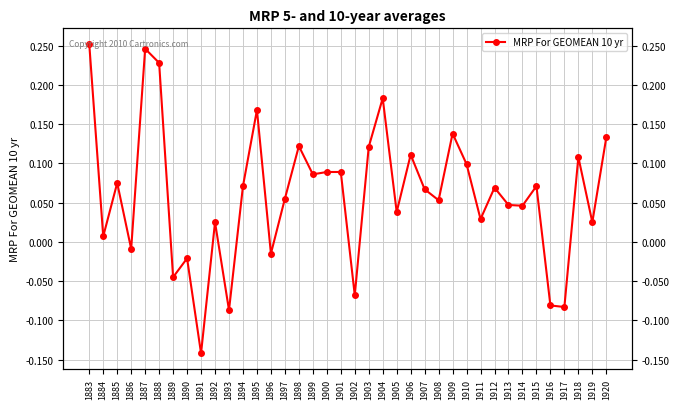

How many values are below zero?

9